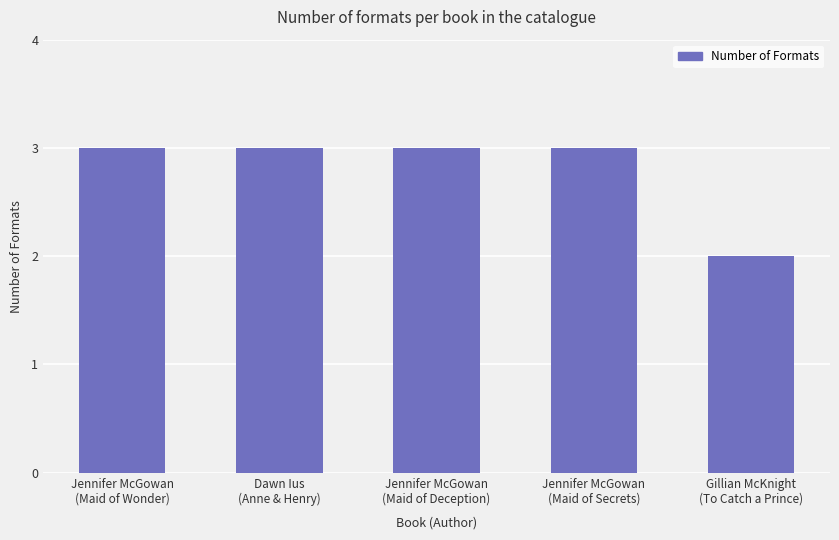

True or false: the data shows 3 at Jennifer McGowan
(Maid of Deception).

True